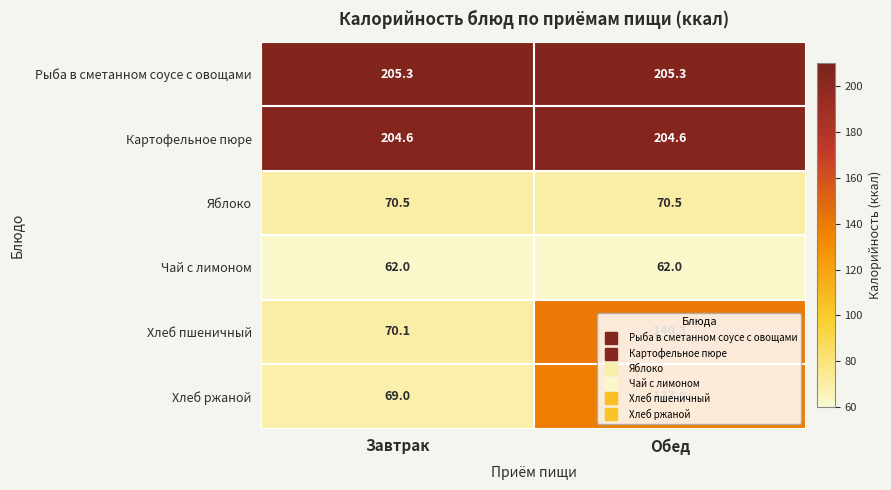

What is the spread (max minus min) of values at Завтрак?

143.3